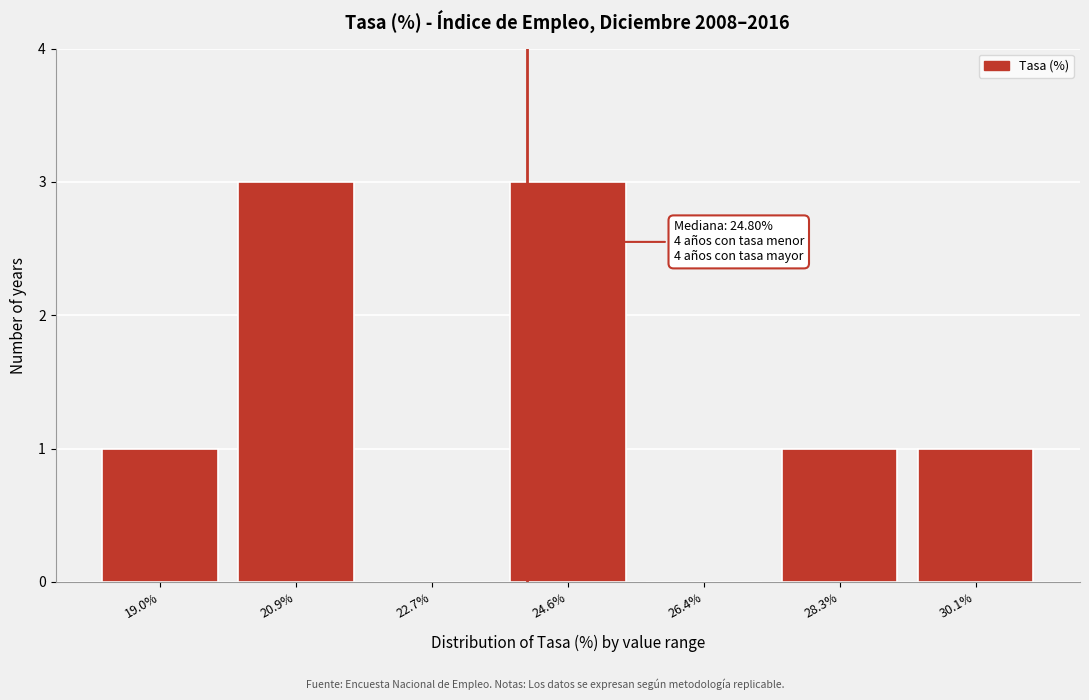

Reading left to right, what are all the values shown in this chart?

19.0%=1	20.9%=3	22.7%=0	24.6%=3	26.4%=0	28.3%=1	30.1%=1